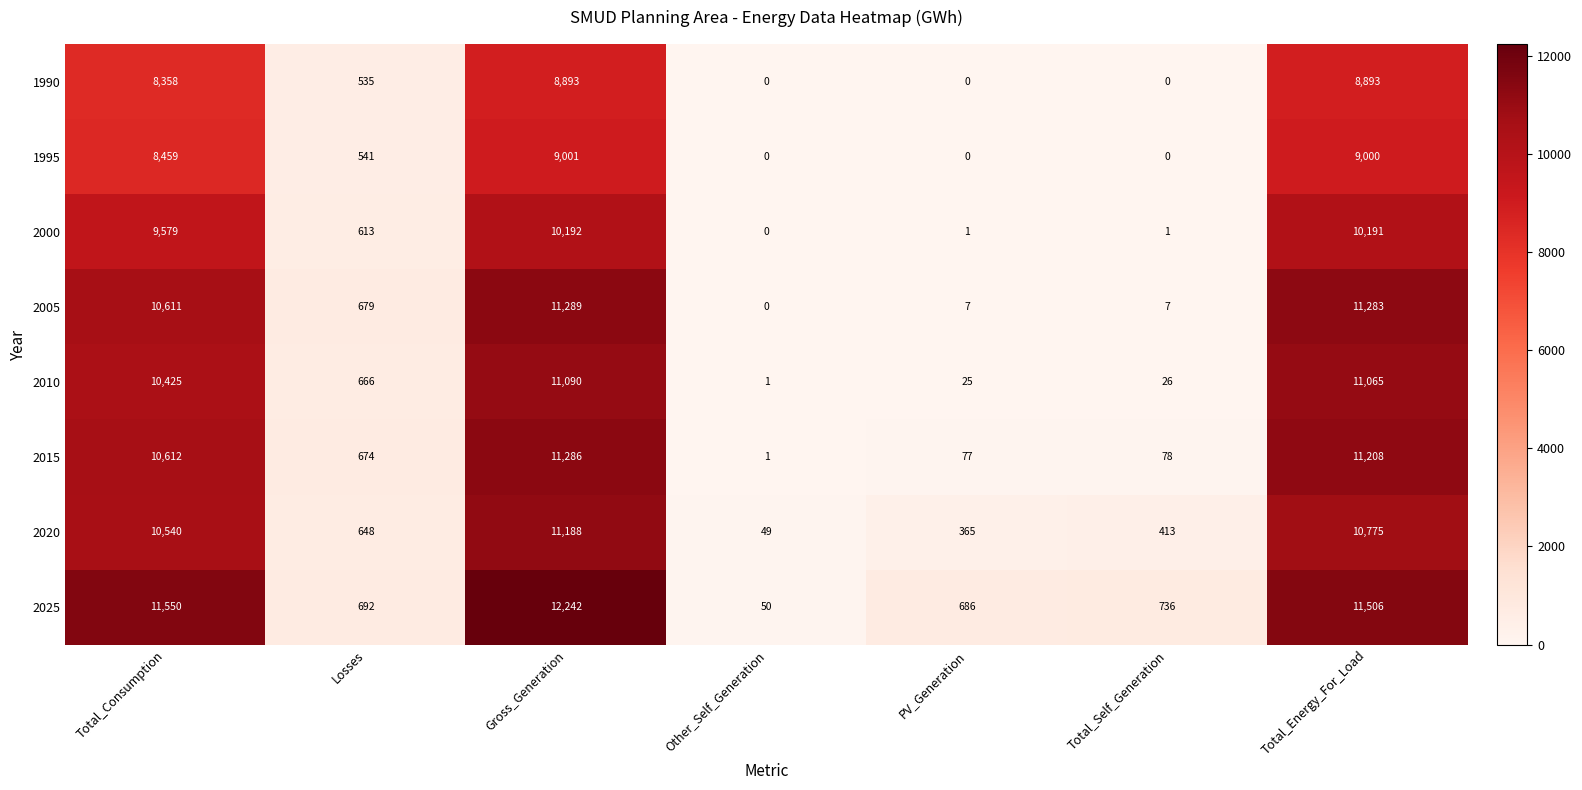

What is the spread (max minus min) of values at Total_Self_Generation?

736